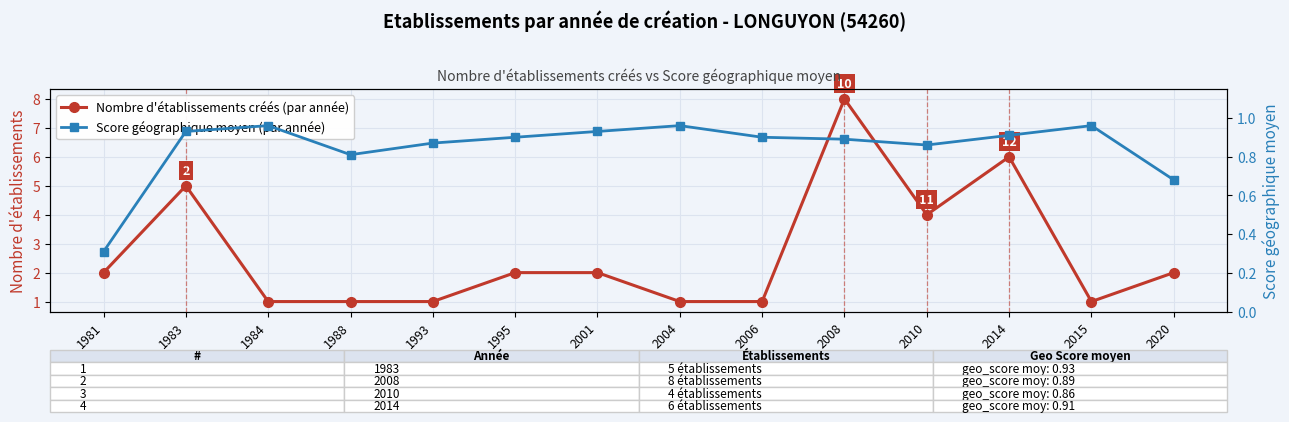

What is the difference between the Score géographique moyen (par année) values at 1993 and 1984?

0.1